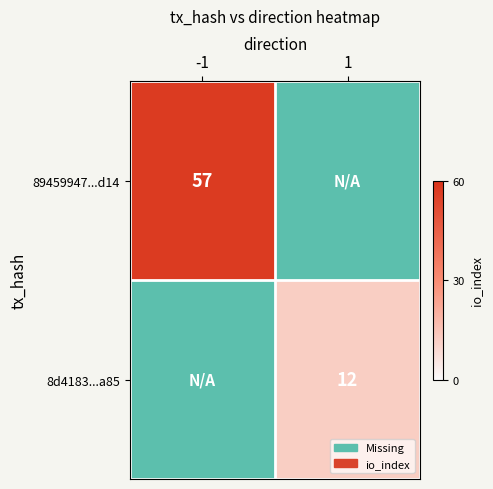

How many categories are shown in the chart?

2